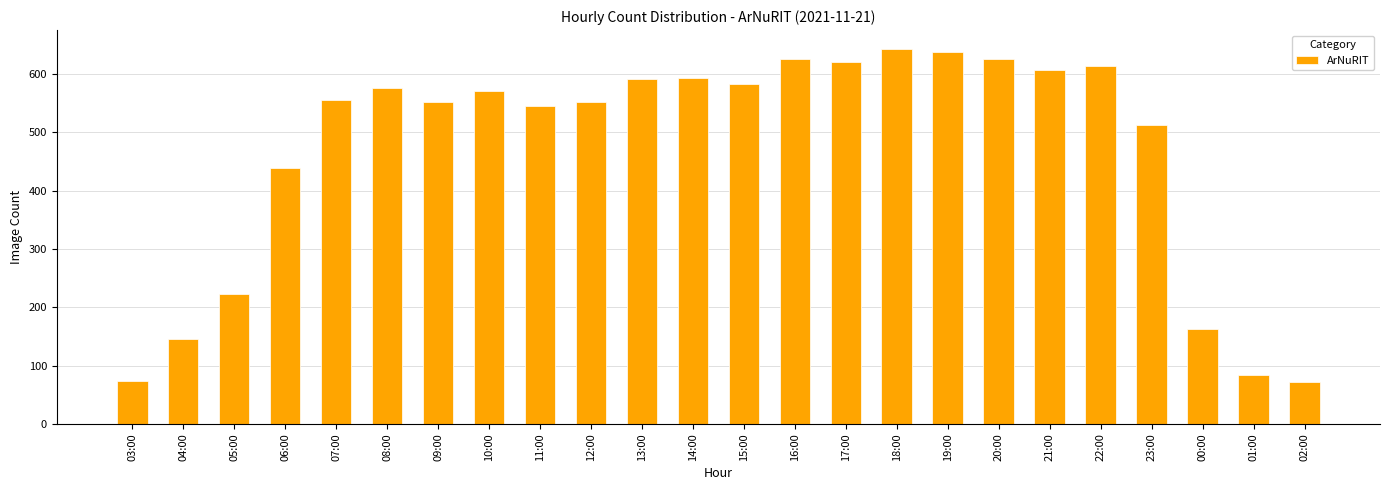

How many data points are less than 570?

12